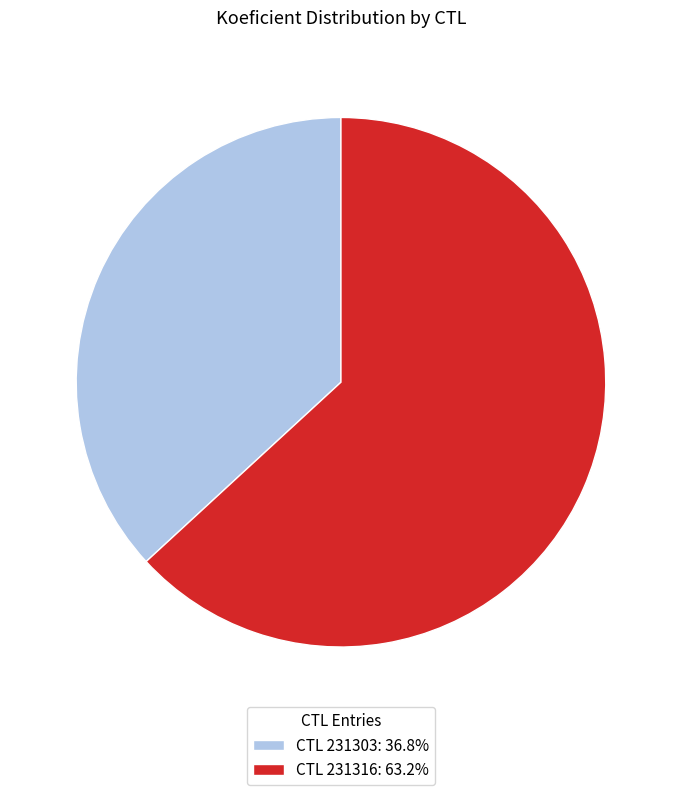

Is there any slice that represents more than half of the pie?

Yes